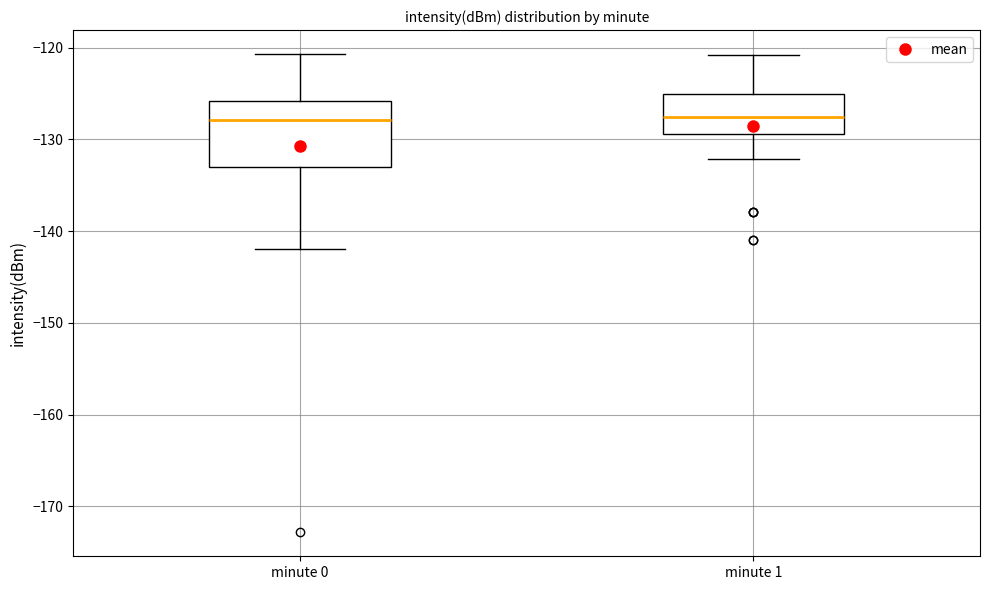

Which box is the tallest, from its lower edge to its upper edge?

minute 0